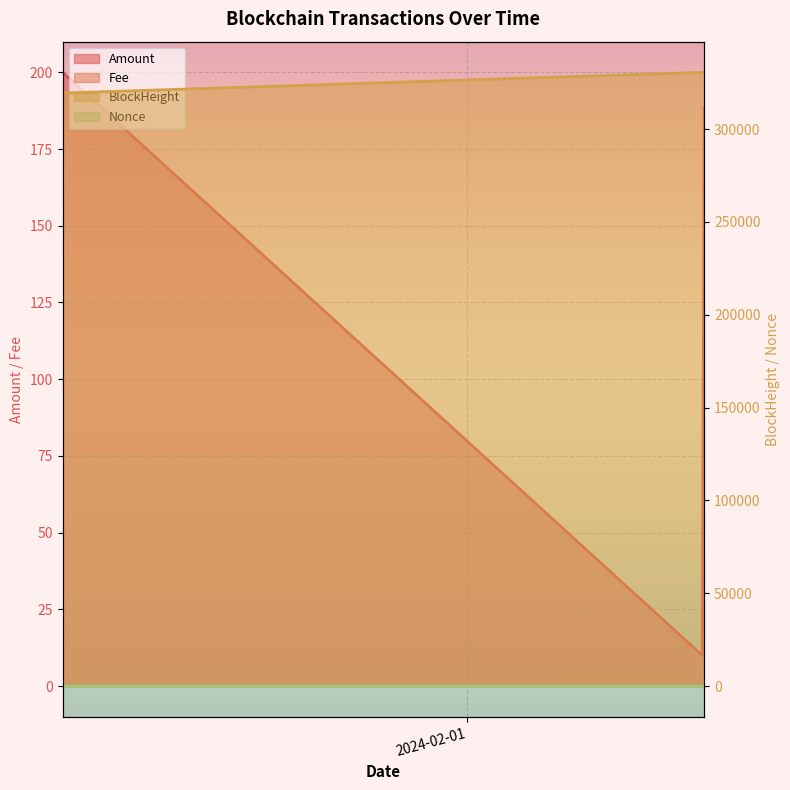

What is the label of the 3rd point from the left?

2024-02-16 10:27:00